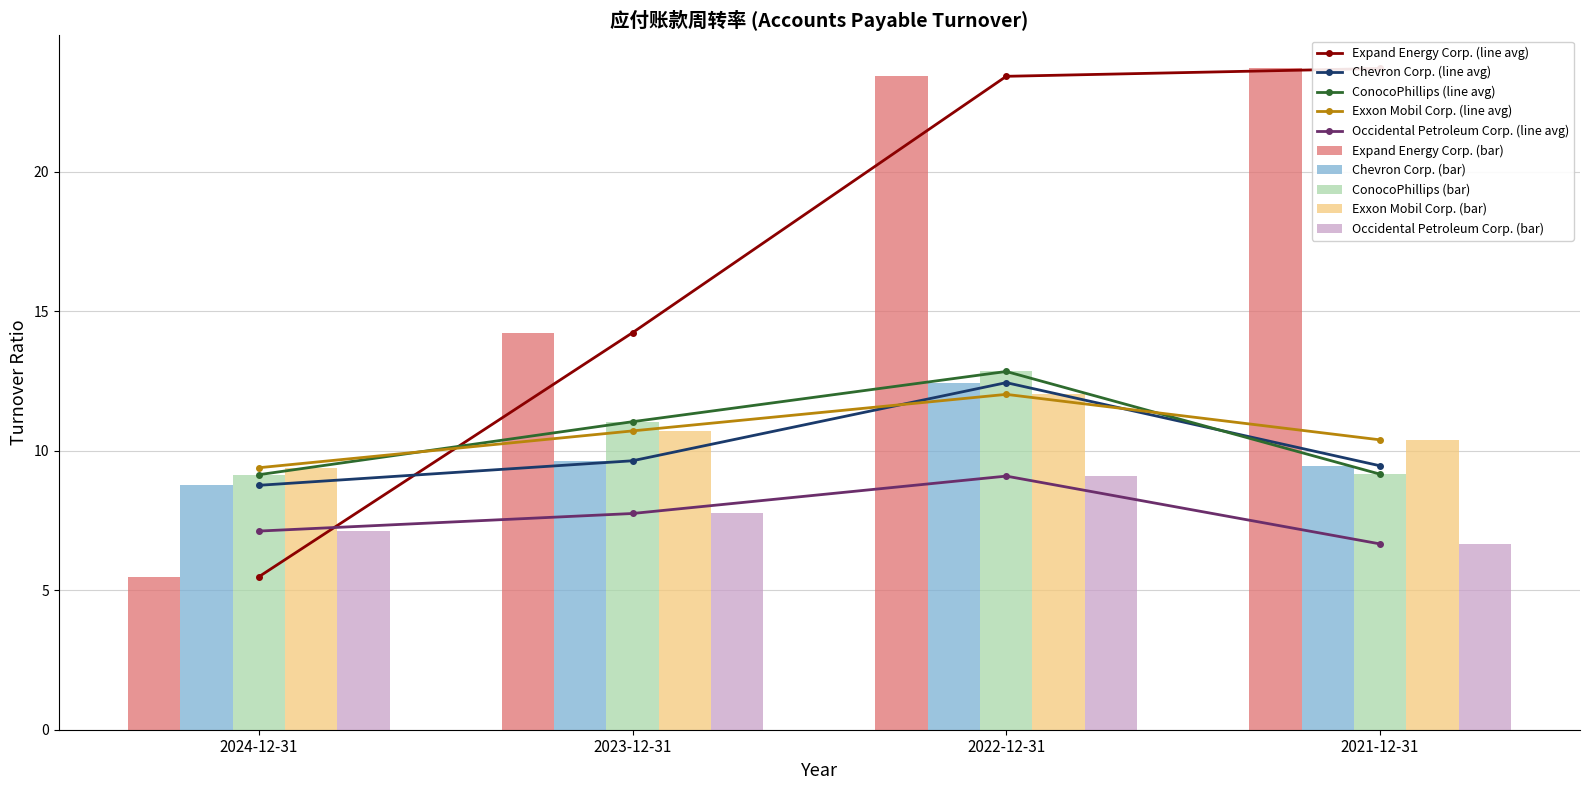

What is the difference between the highest and lowest values at 2021-12-31?

17.0